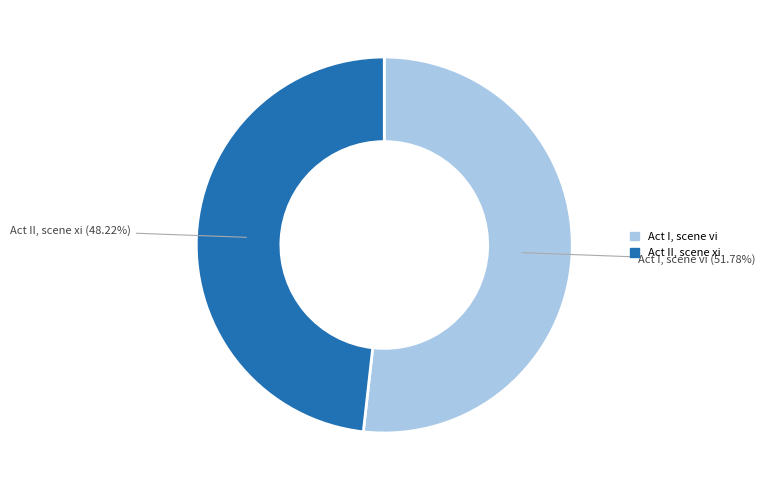

Is there a majority slice in this chart?

Yes